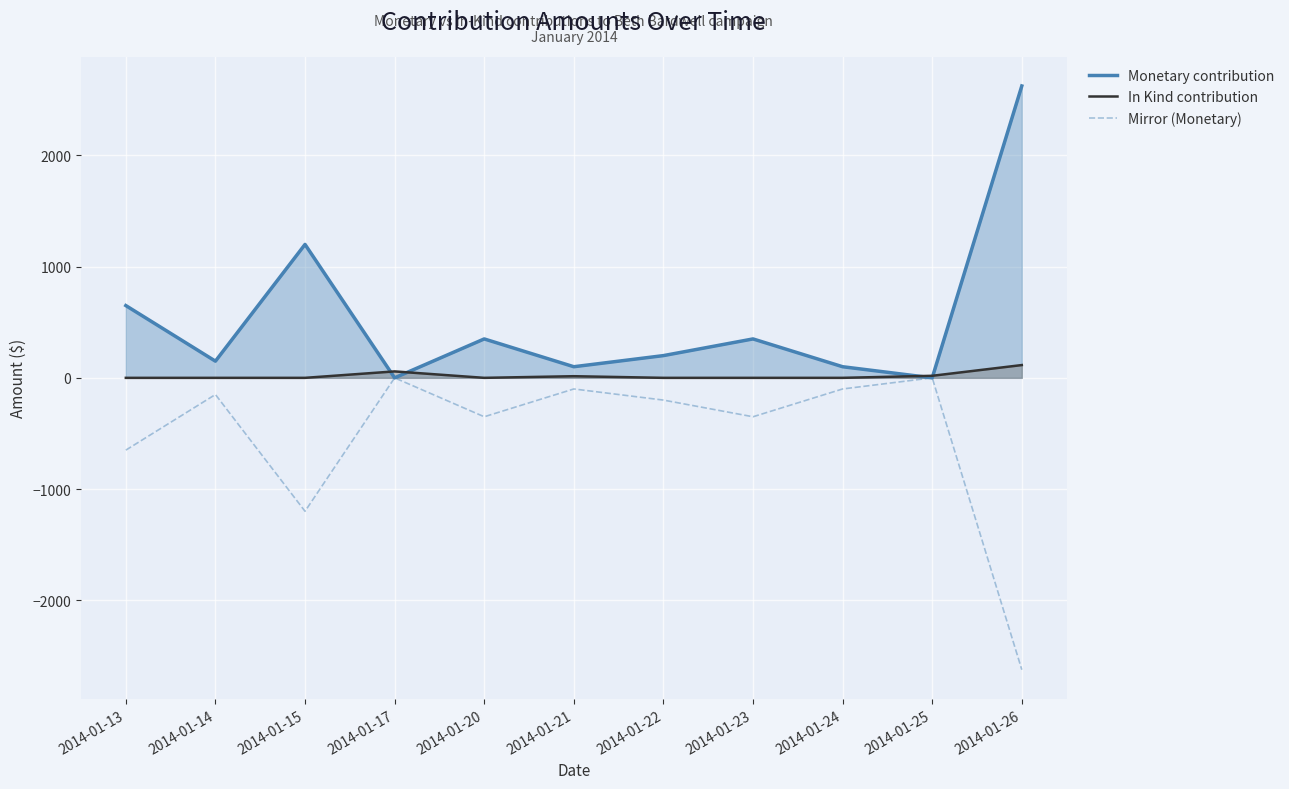

Is the value of Monetary contribution at 2014-01-15 greater than the value of In Kind contribution at 2014-01-14?

Yes